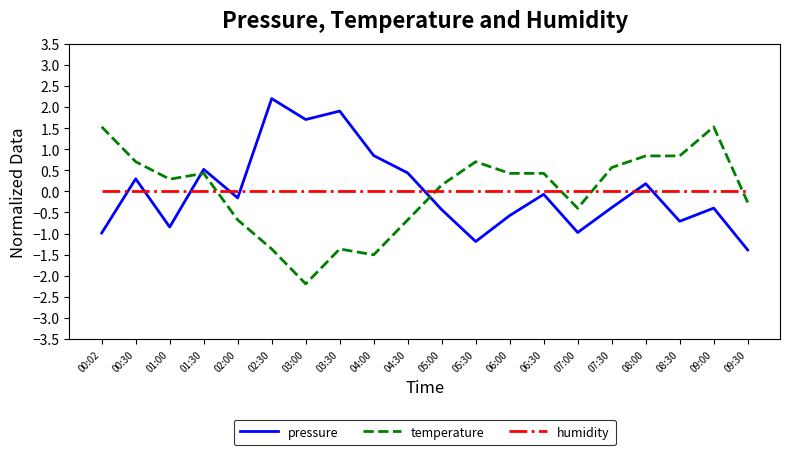

How many intersections are there between humidity and pressure?

8